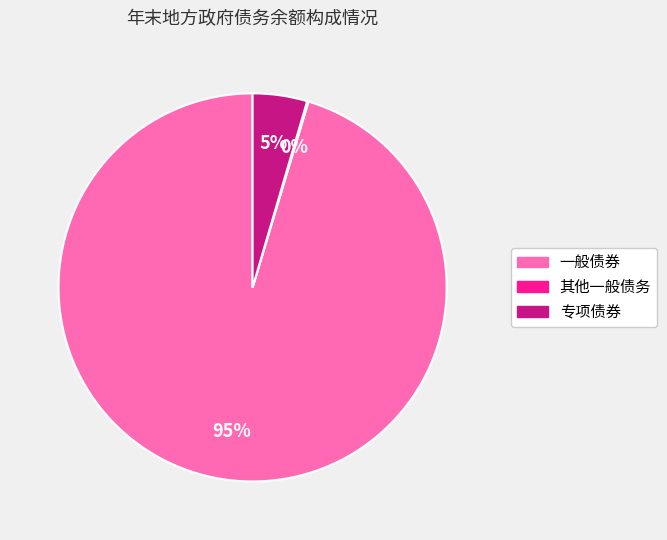

Combined, do 一般债券 and 专项债券 account for over 50%?

Yes